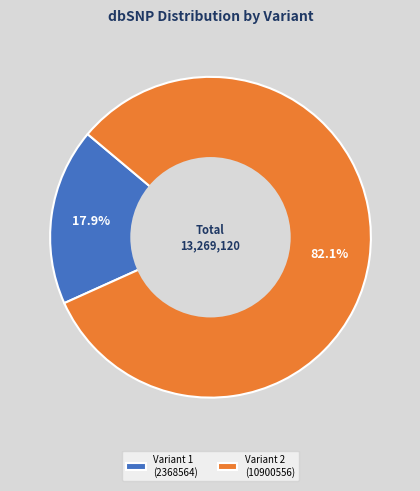

What is the largest slice in the pie chart?

Variant 2 (10900556)